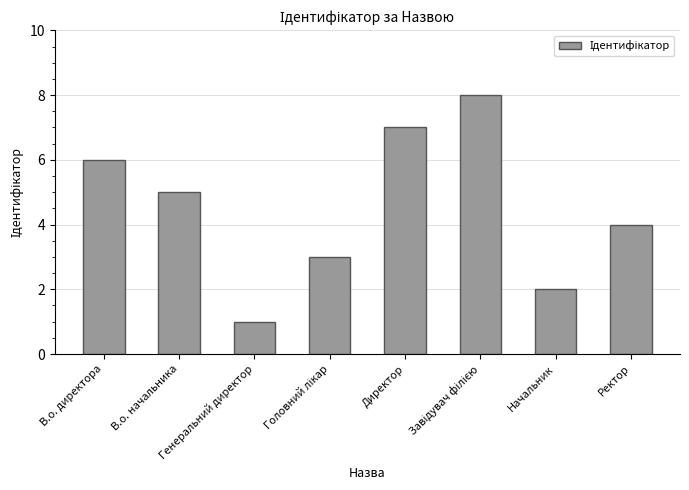

What is the sum of all values?

36